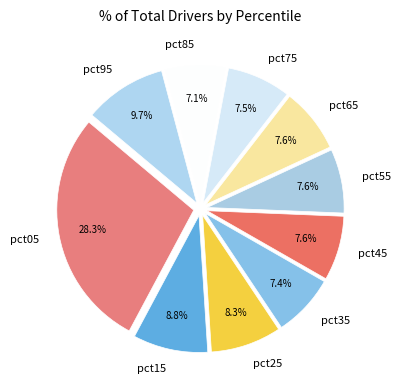

To the nearest percent, what is the combined percentage of pct45 and pct15?

16%